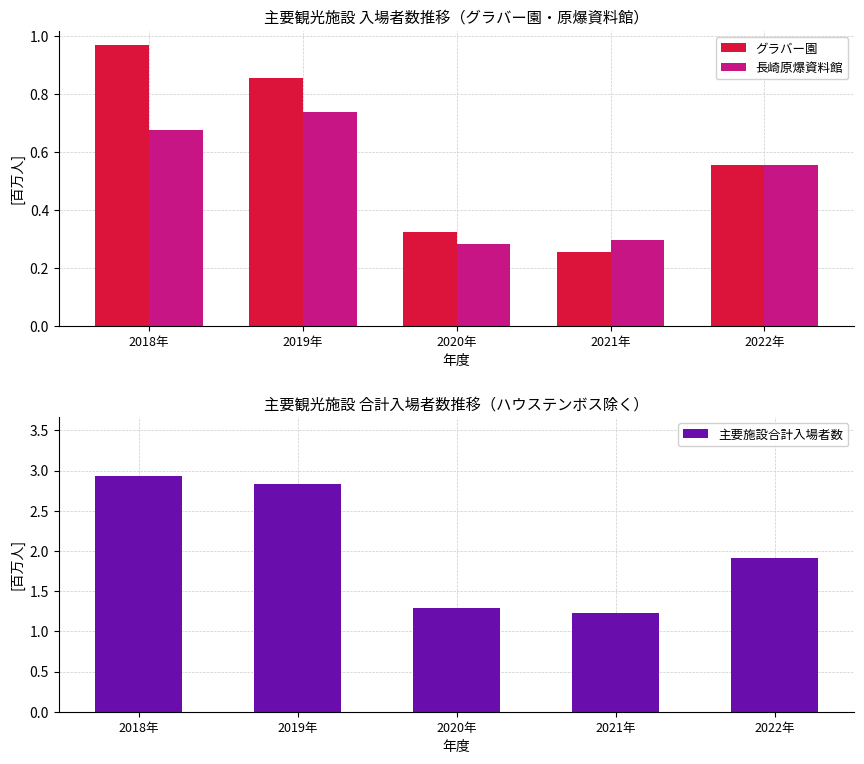

List the series in order of their peak value, highest first.

主要施設合計入場者数, グラバー園, 長崎原爆資料館